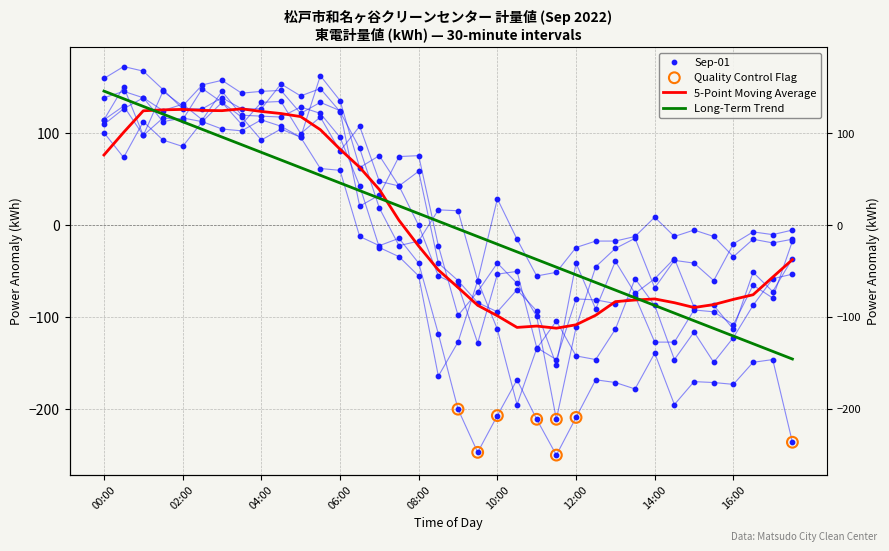

At how many categories does at least one series exceed 37?

17